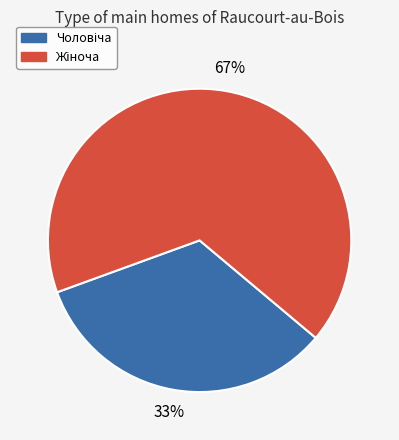

To the nearest percent, what is the average slice percentage?

50%